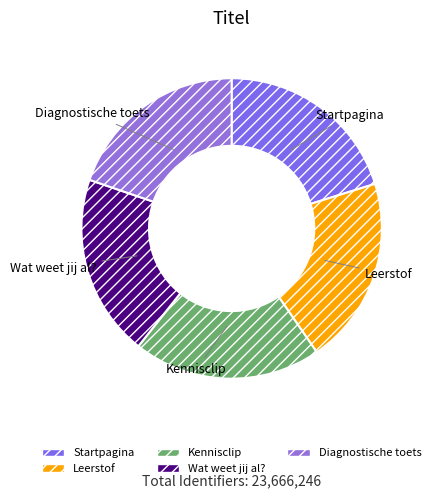

Is there a majority slice in this chart?

No